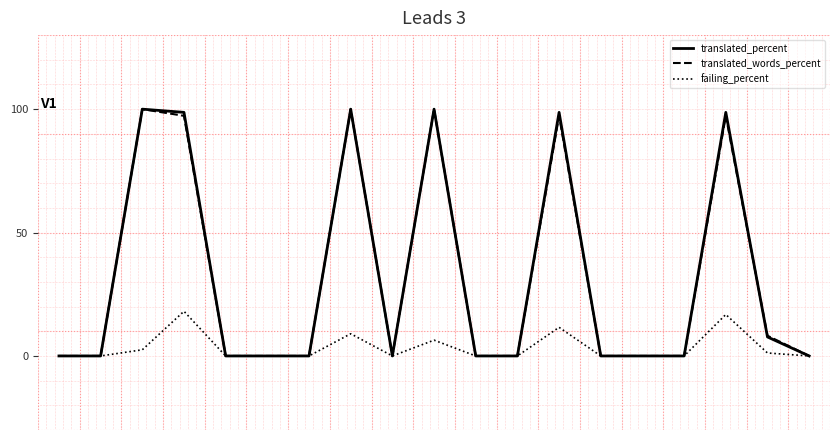

What is the maximum value for failing_percent?

18.1